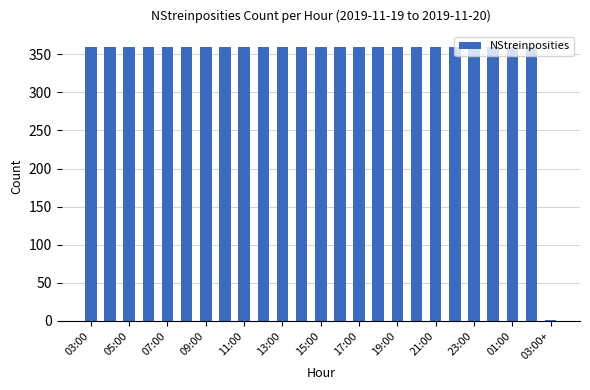

What is the sum of all values?

8640